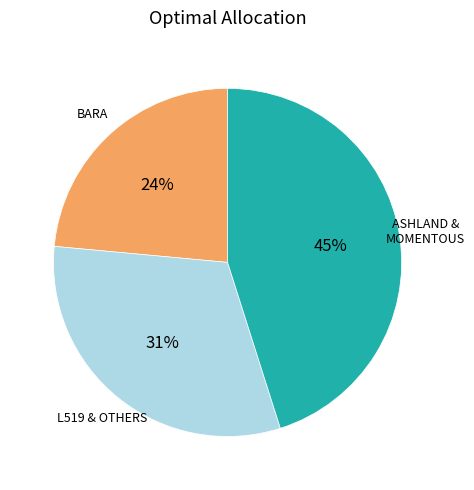

Does any single category account for the majority?

No